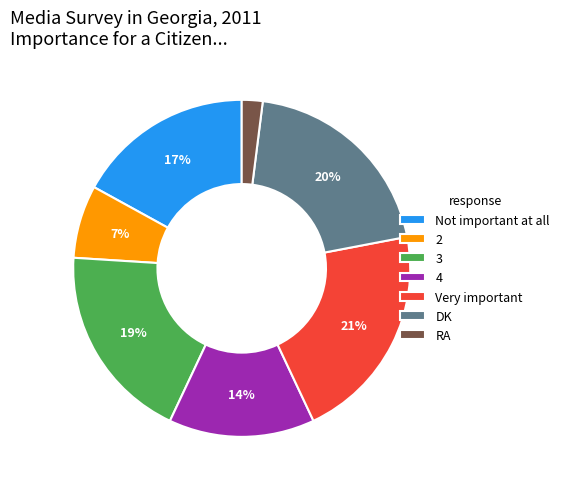

To the nearest percent, what is the combined percentage of DK and Very important?

41%